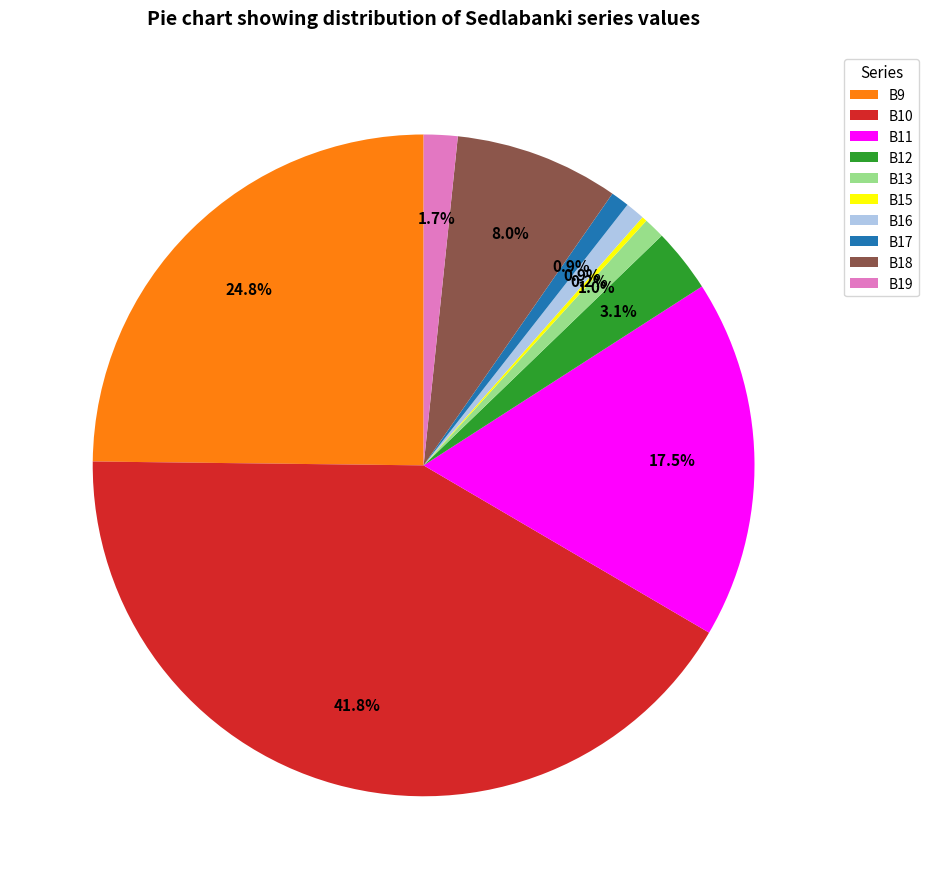

Is there any slice that represents more than half of the pie?

No